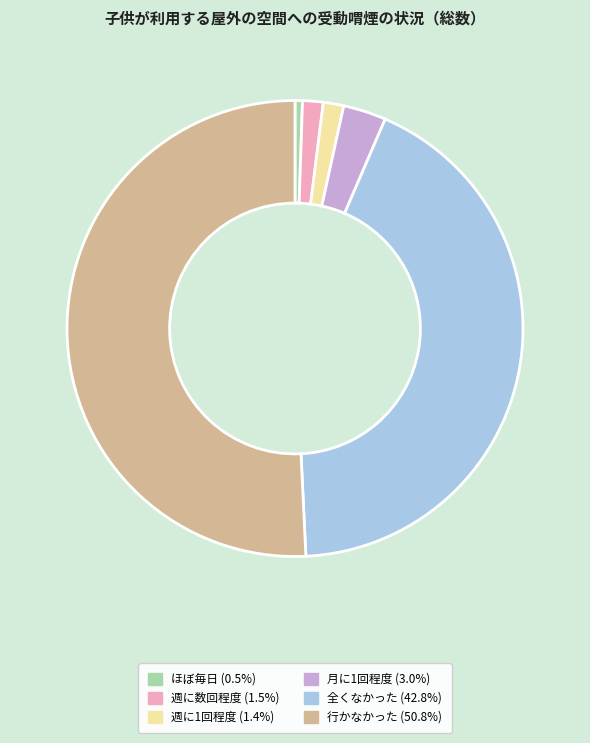

Is there a majority slice in this chart?

Yes